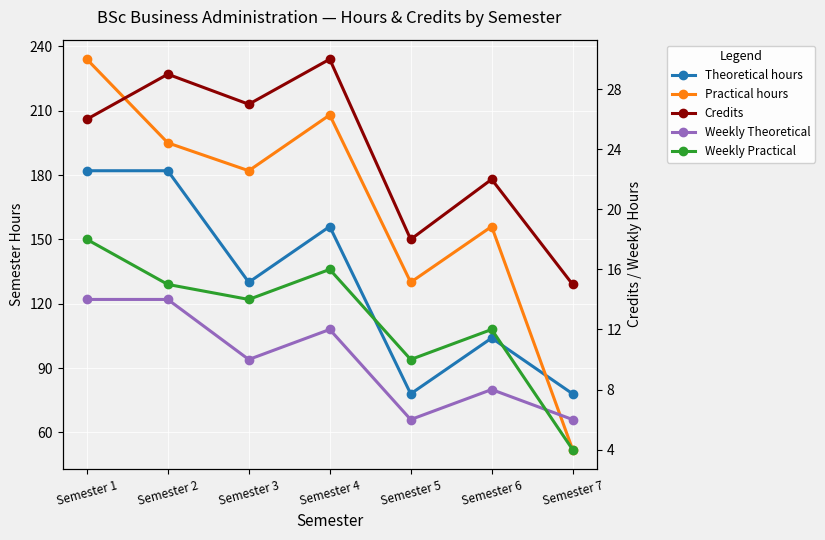

What is the value of the Weekly Theoretical point at the 7th from the left?

6